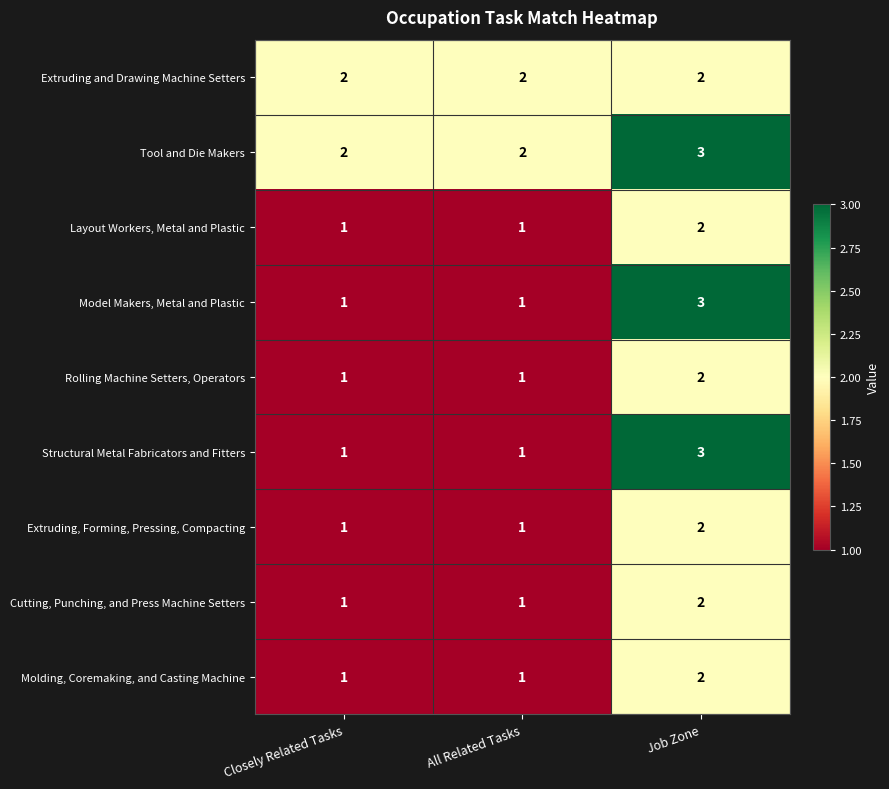

Which category has the highest value across all series?

Job Zone